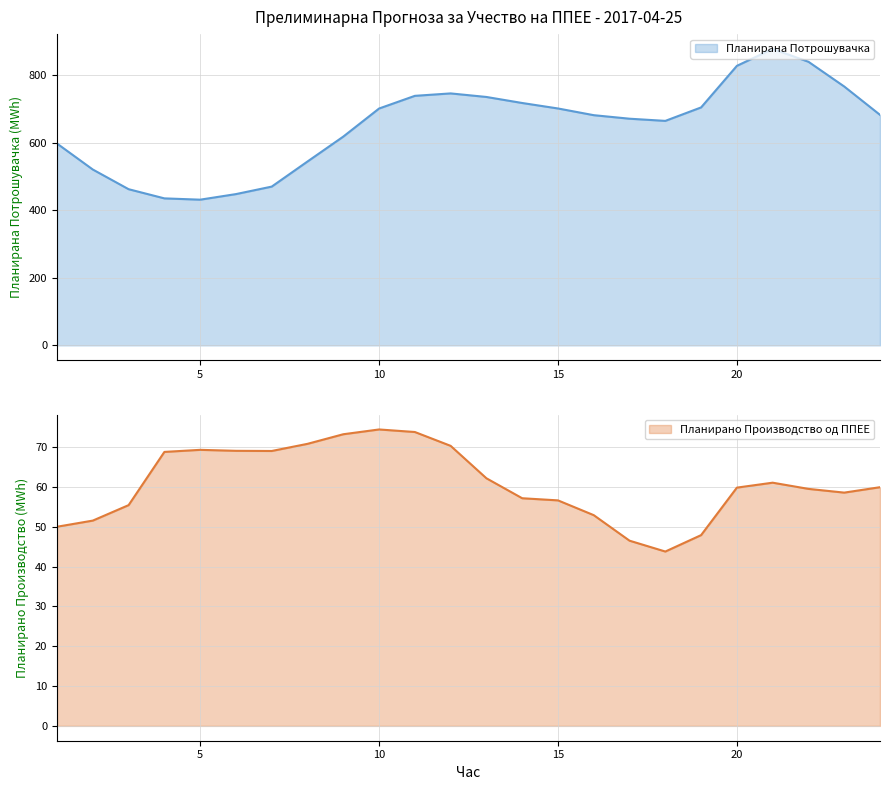

True or false: Планирана Потрошувачка and Планирано Производство од ППЕЕ cross at least once.

False